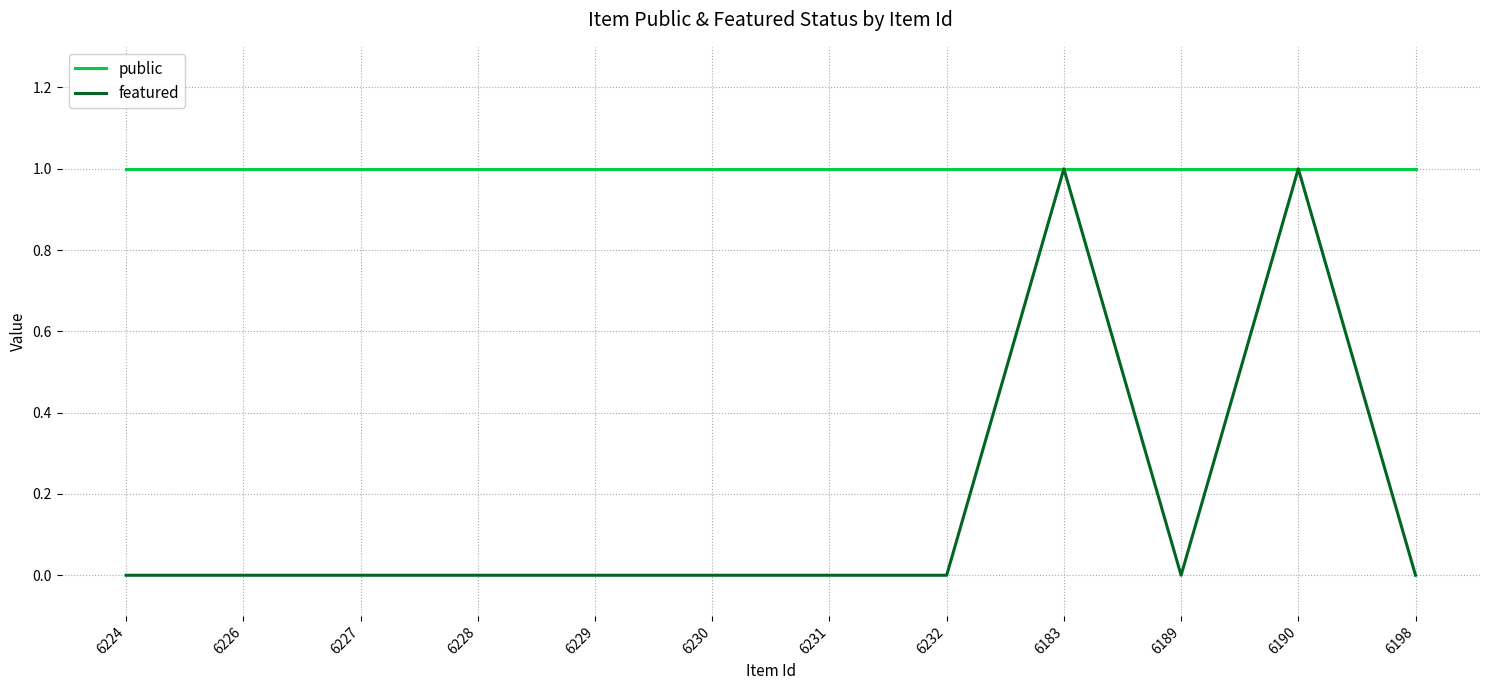

Between 6230 and 6183, which series saw the biggest shift?

featured